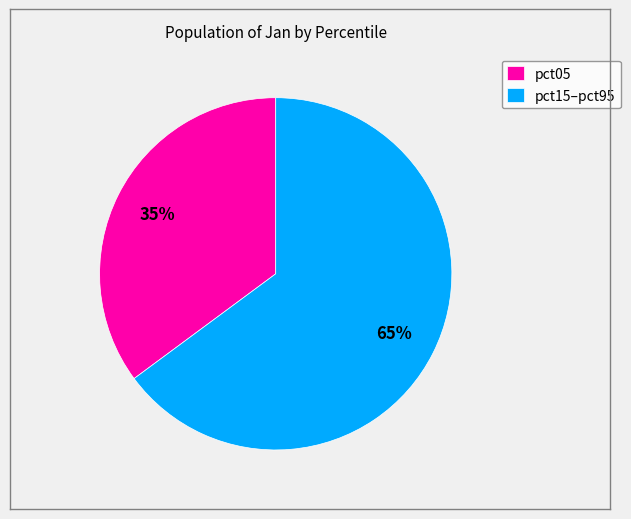

Is there a majority slice in this chart?

Yes